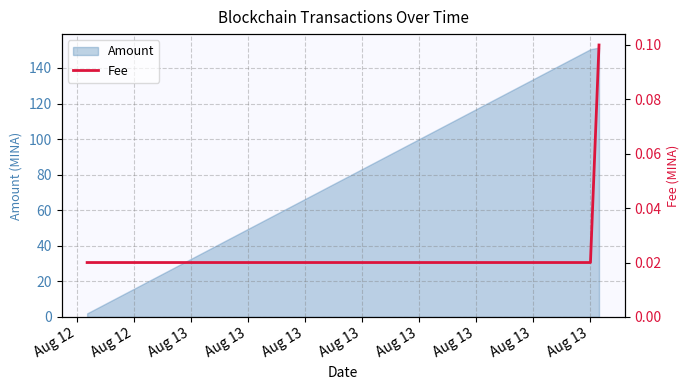

Does the chart display data point markers on the line(s)?

No